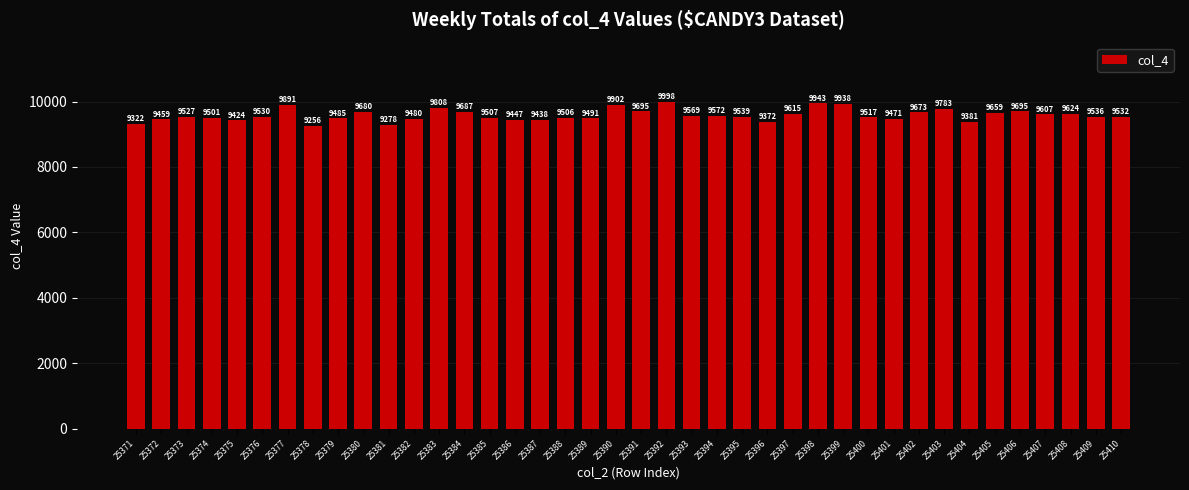

What is the change in value from 25373 to 25387?

-89